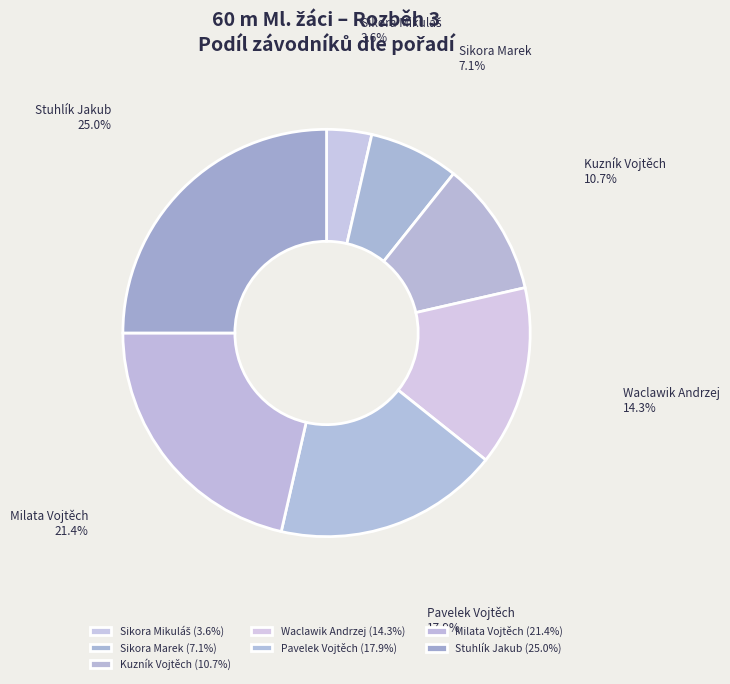

Does any single category account for the majority?

No